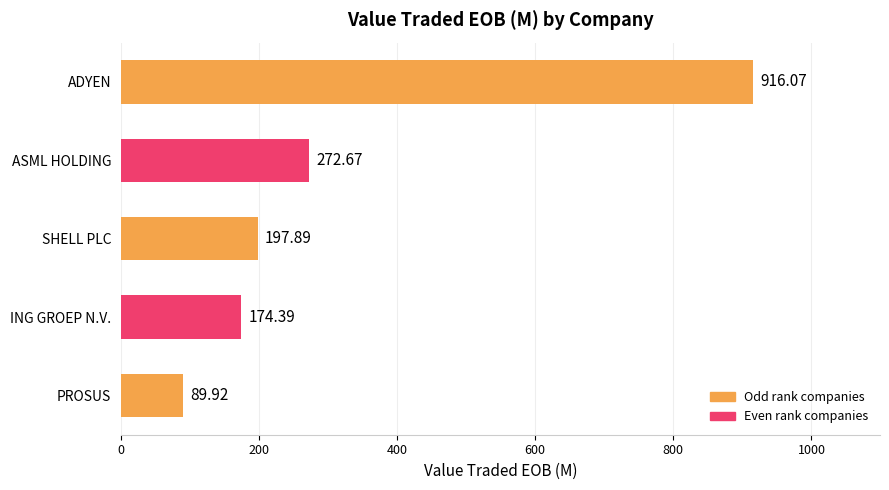

How many data points does each series have?

5